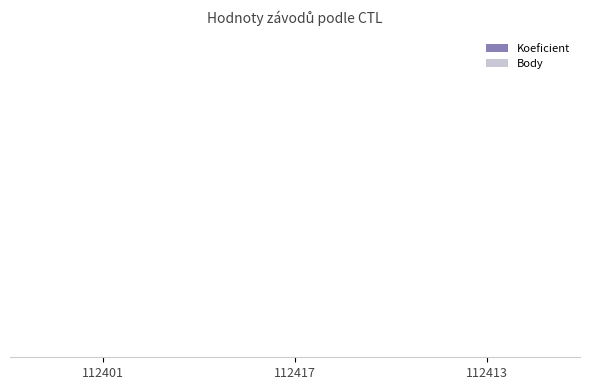

True or false: Body has a value of 2 at 112401.

True